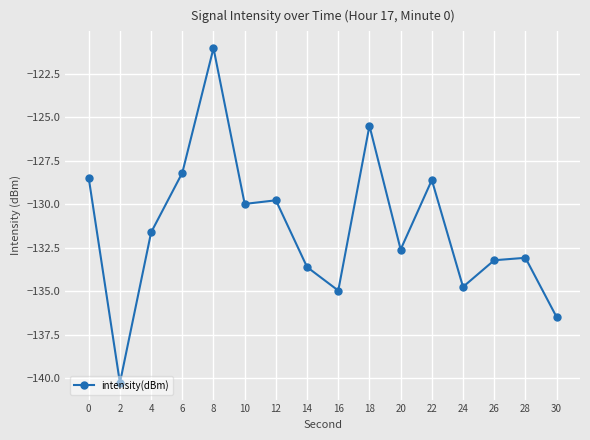

At which category does the chart reach its peak across all series?

8